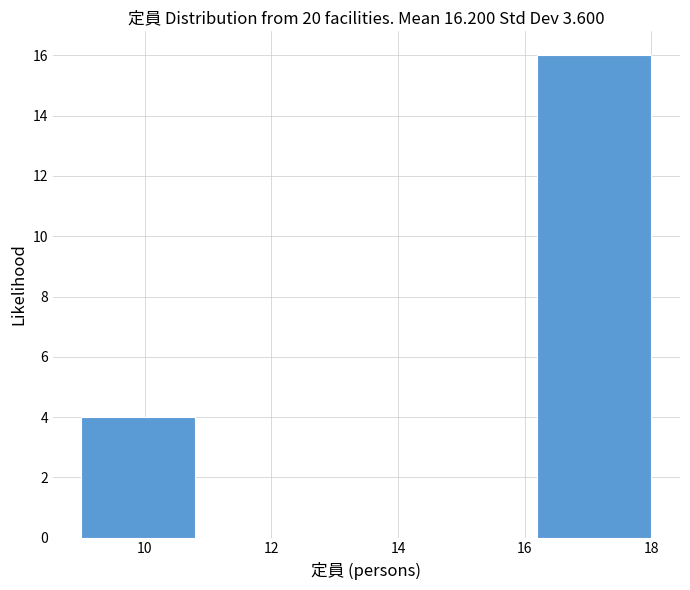

Reading left to right, transcribe this chart: for each bar, give the range it covers on the x-axis and its height. The values are not printed on the chart, so give them approximately, as read against the axis.

9.0 to 10.8: 4
10.8 to 12.6: 0
12.6 to 14.4: 0
14.4 to 16.2: 0
16.2 to 18.0: 16